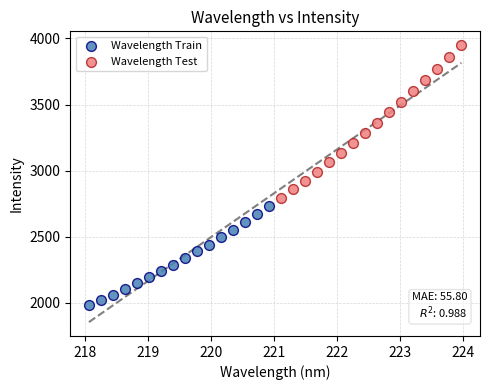

Which series reaches the minimum Y coordinate?

Wavelength Train